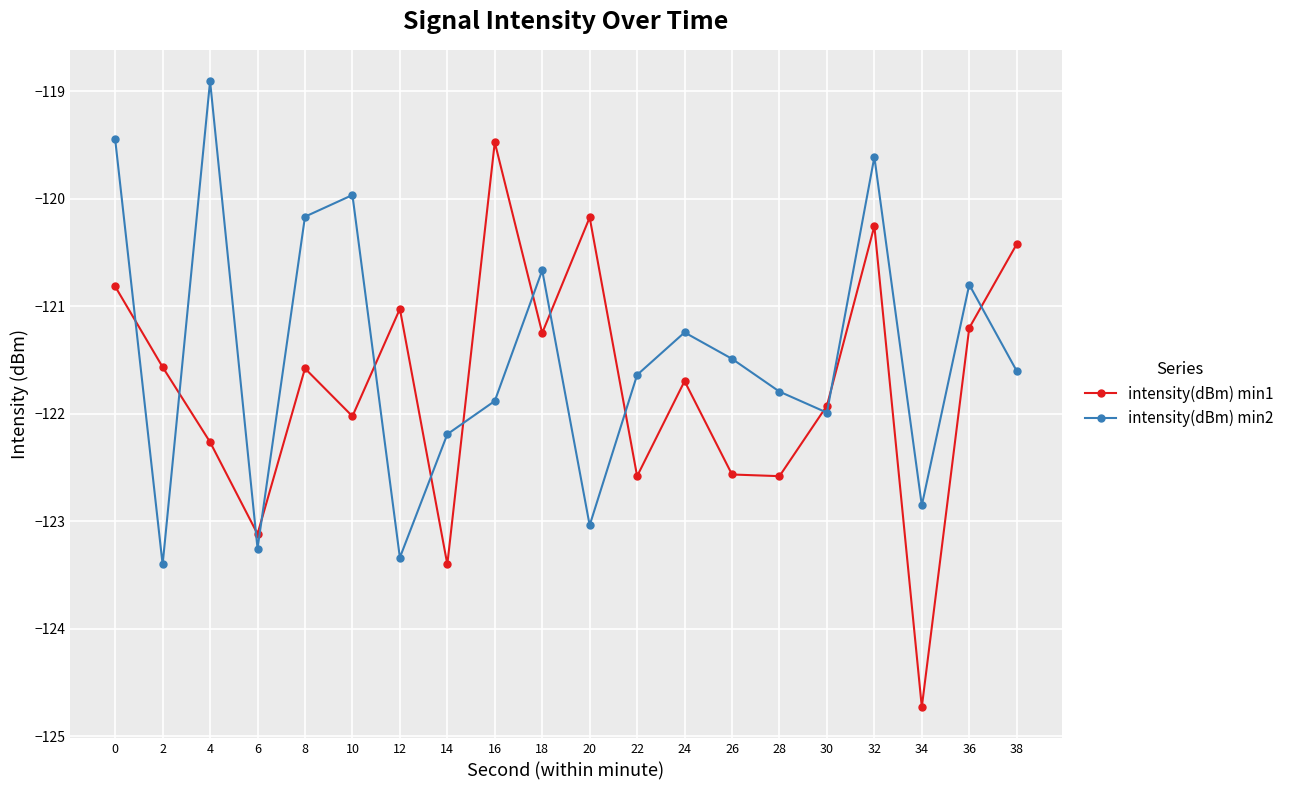

What is the approximate value of intensity(dBm) min1 at 34?

-124.7